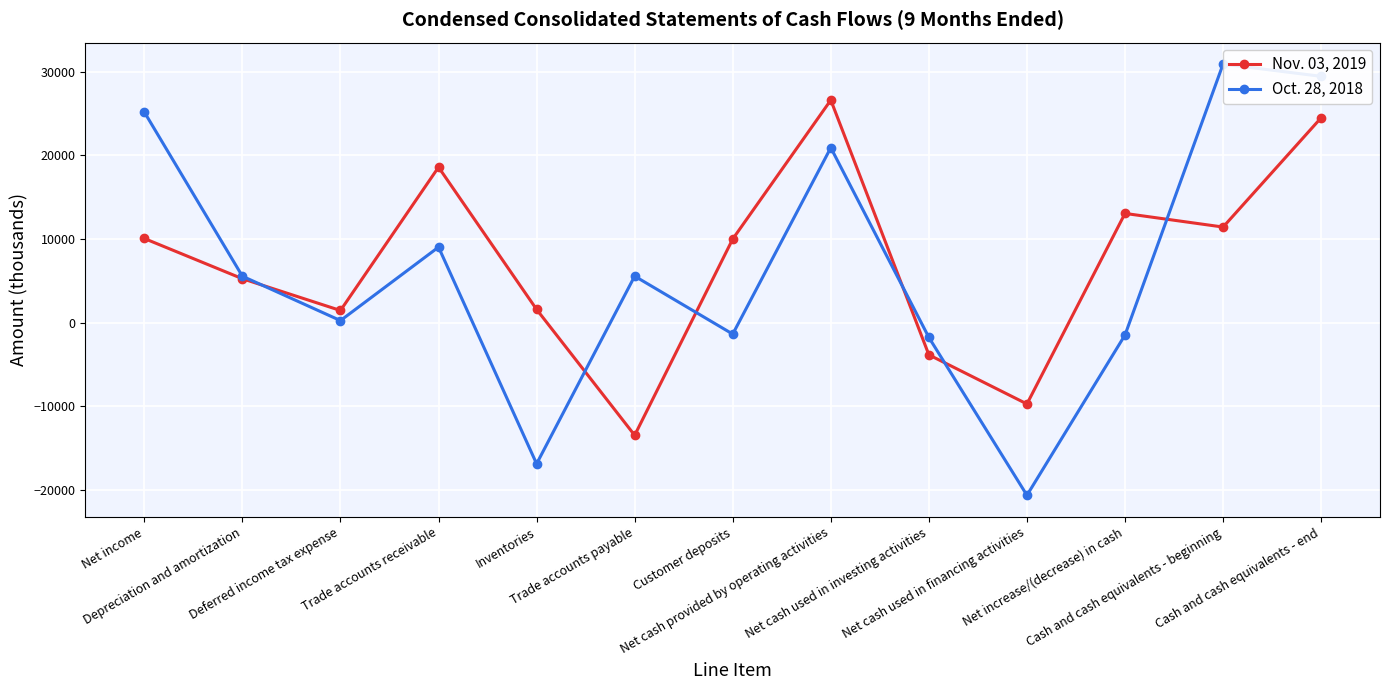

List the series in order of their overall mean, highest first.

Nov. 03, 2019, Oct. 28, 2018